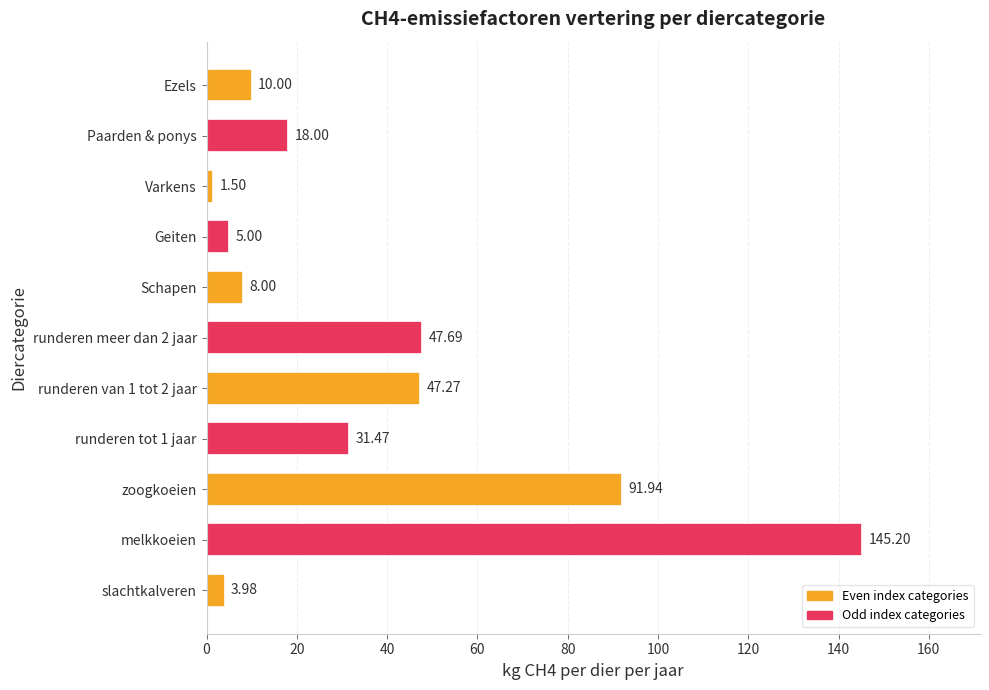

What is the average value?

37.3